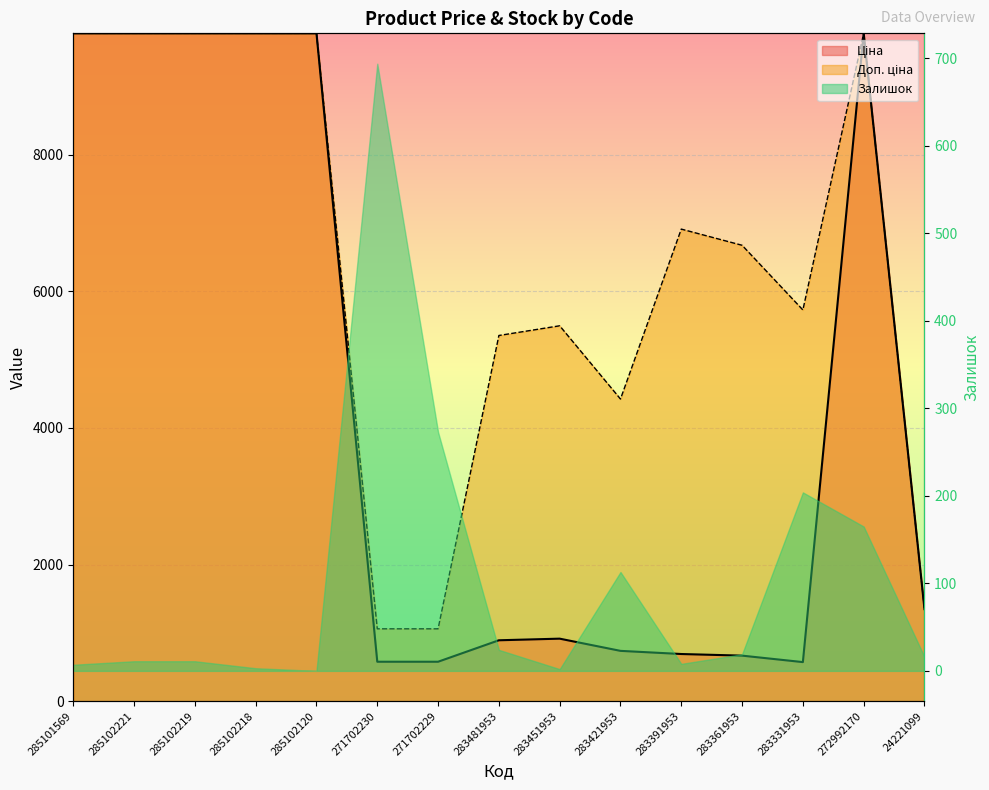

Which series changed the most between 283421953 and 283361953?

Доп. ціна